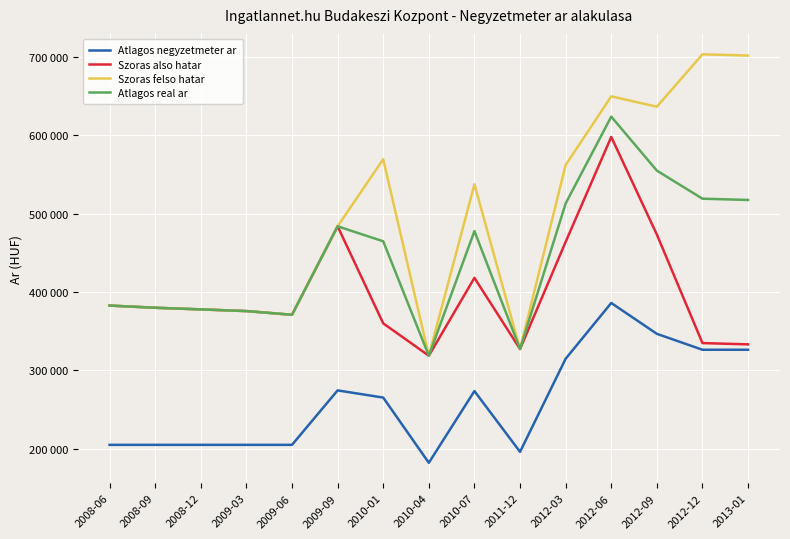

Where is Atlagos negyzetmeter ar nearest to the value 284032?

2009-09